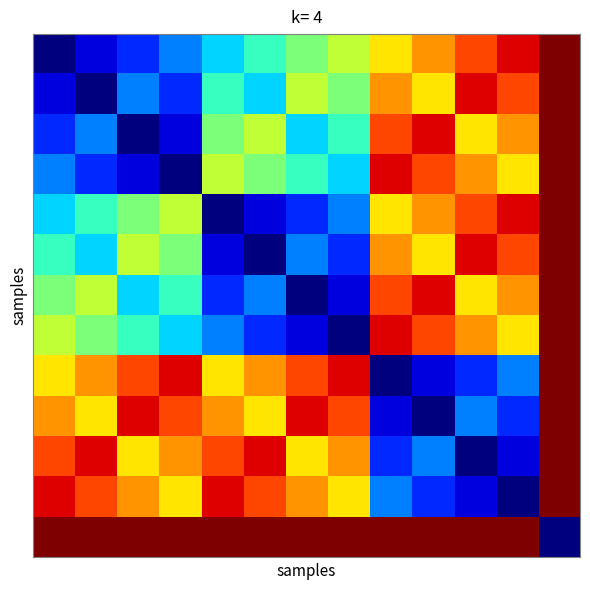

What is the greatest value displayed?

13